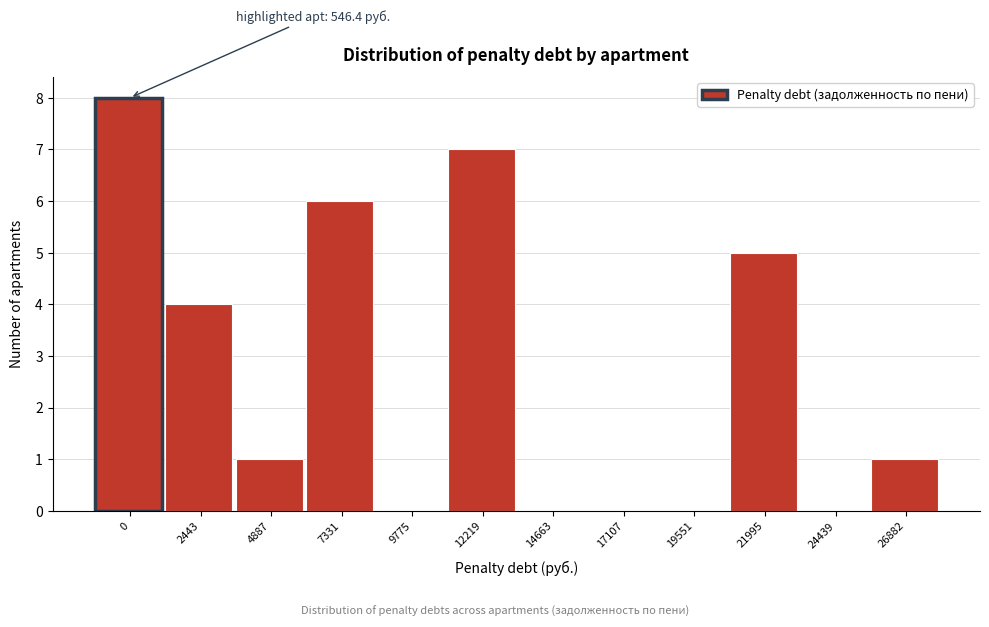

Reading left to right, what are all the values shown in this chart?

0=8	2443=4	4887=1	7331=6	9775=0	12219=7	14663=0	17107=0	19551=0	21995=5	24439=0	26882=1